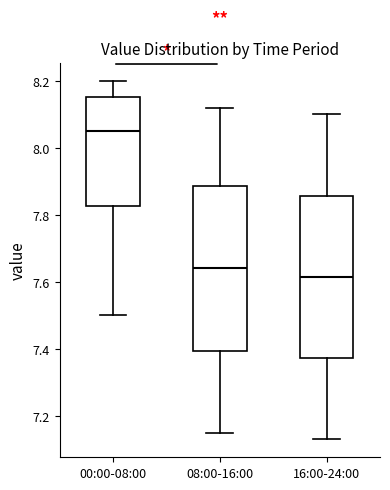

Reading left to right, transcribe this box plot: for each box, give where its median line is, the range the box spans, and where its two whiskers end, as read against the y-axis. The values are not printed on the chart, so give them approximately, as read against the axis.

00:00-08:00: median 8.06, box 7.82 to 8.16, whiskers 7.50 to 8.20
08:00-16:00: median 7.64, box 7.40 to 7.88, whiskers 7.16 to 8.12
16:00-24:00: median 7.62, box 7.38 to 7.86, whiskers 7.14 to 8.10